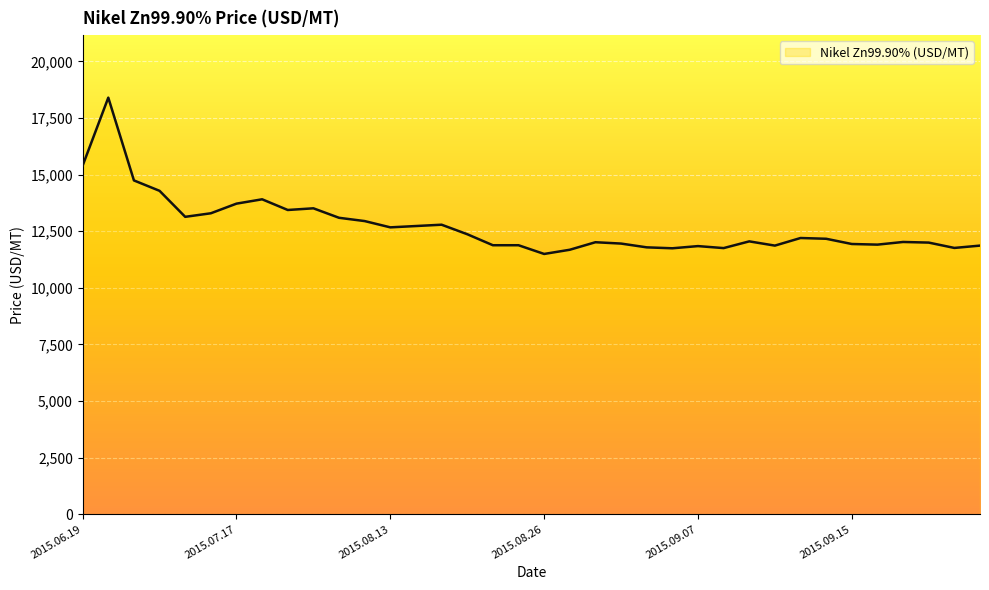

What is the difference between the maximum and minimum values?

6903.2